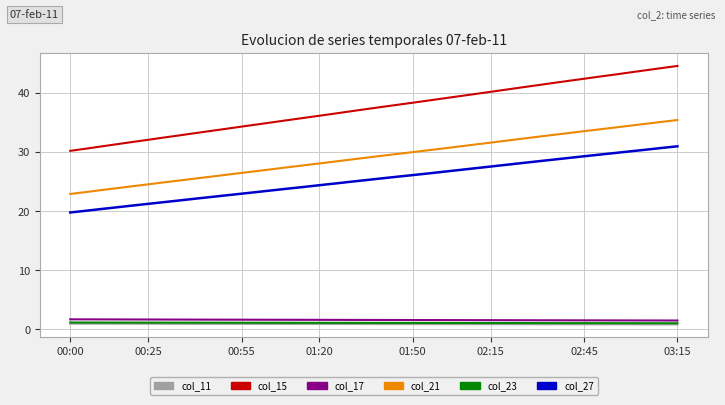

Which series has the largest total across all categories?

col_15